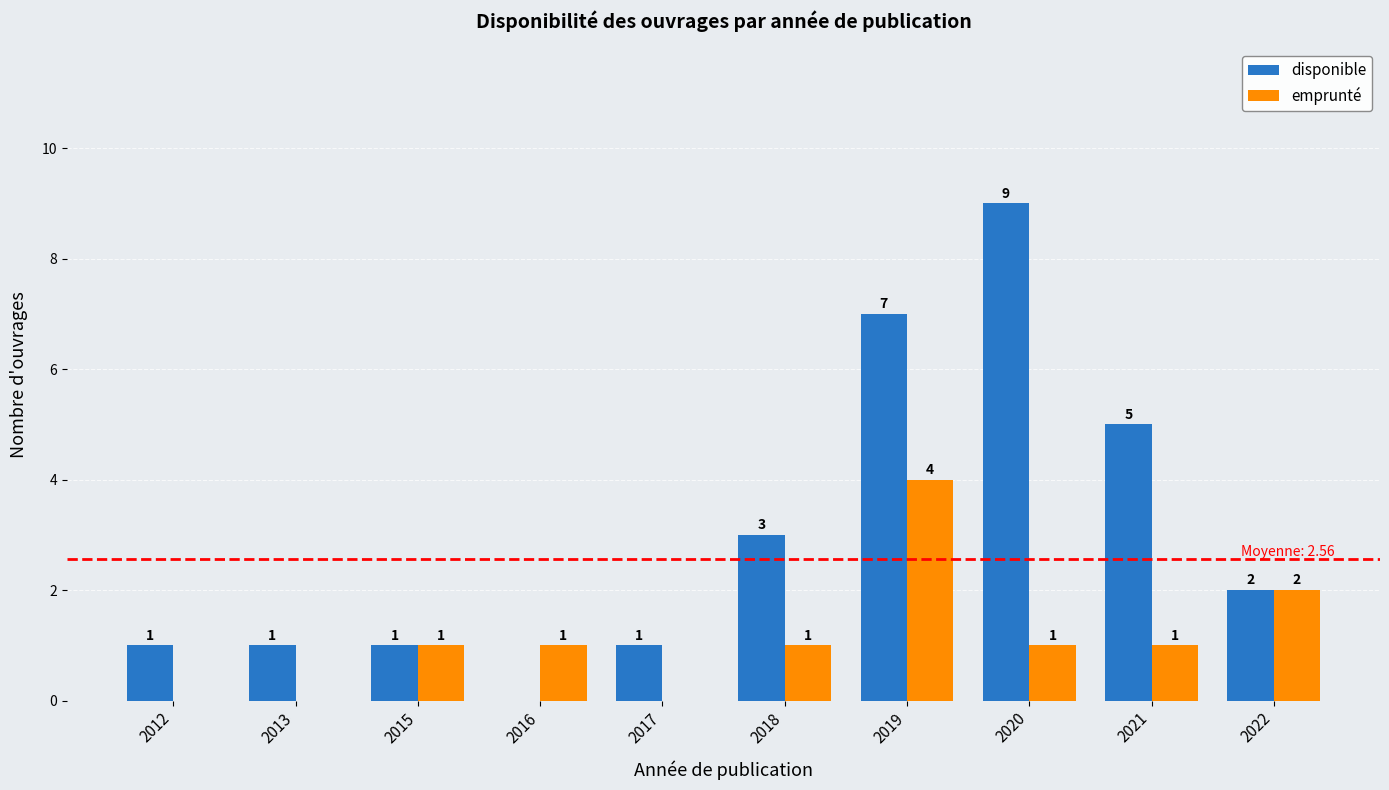

The disponible series shows 3 at 2021. True or false?

False